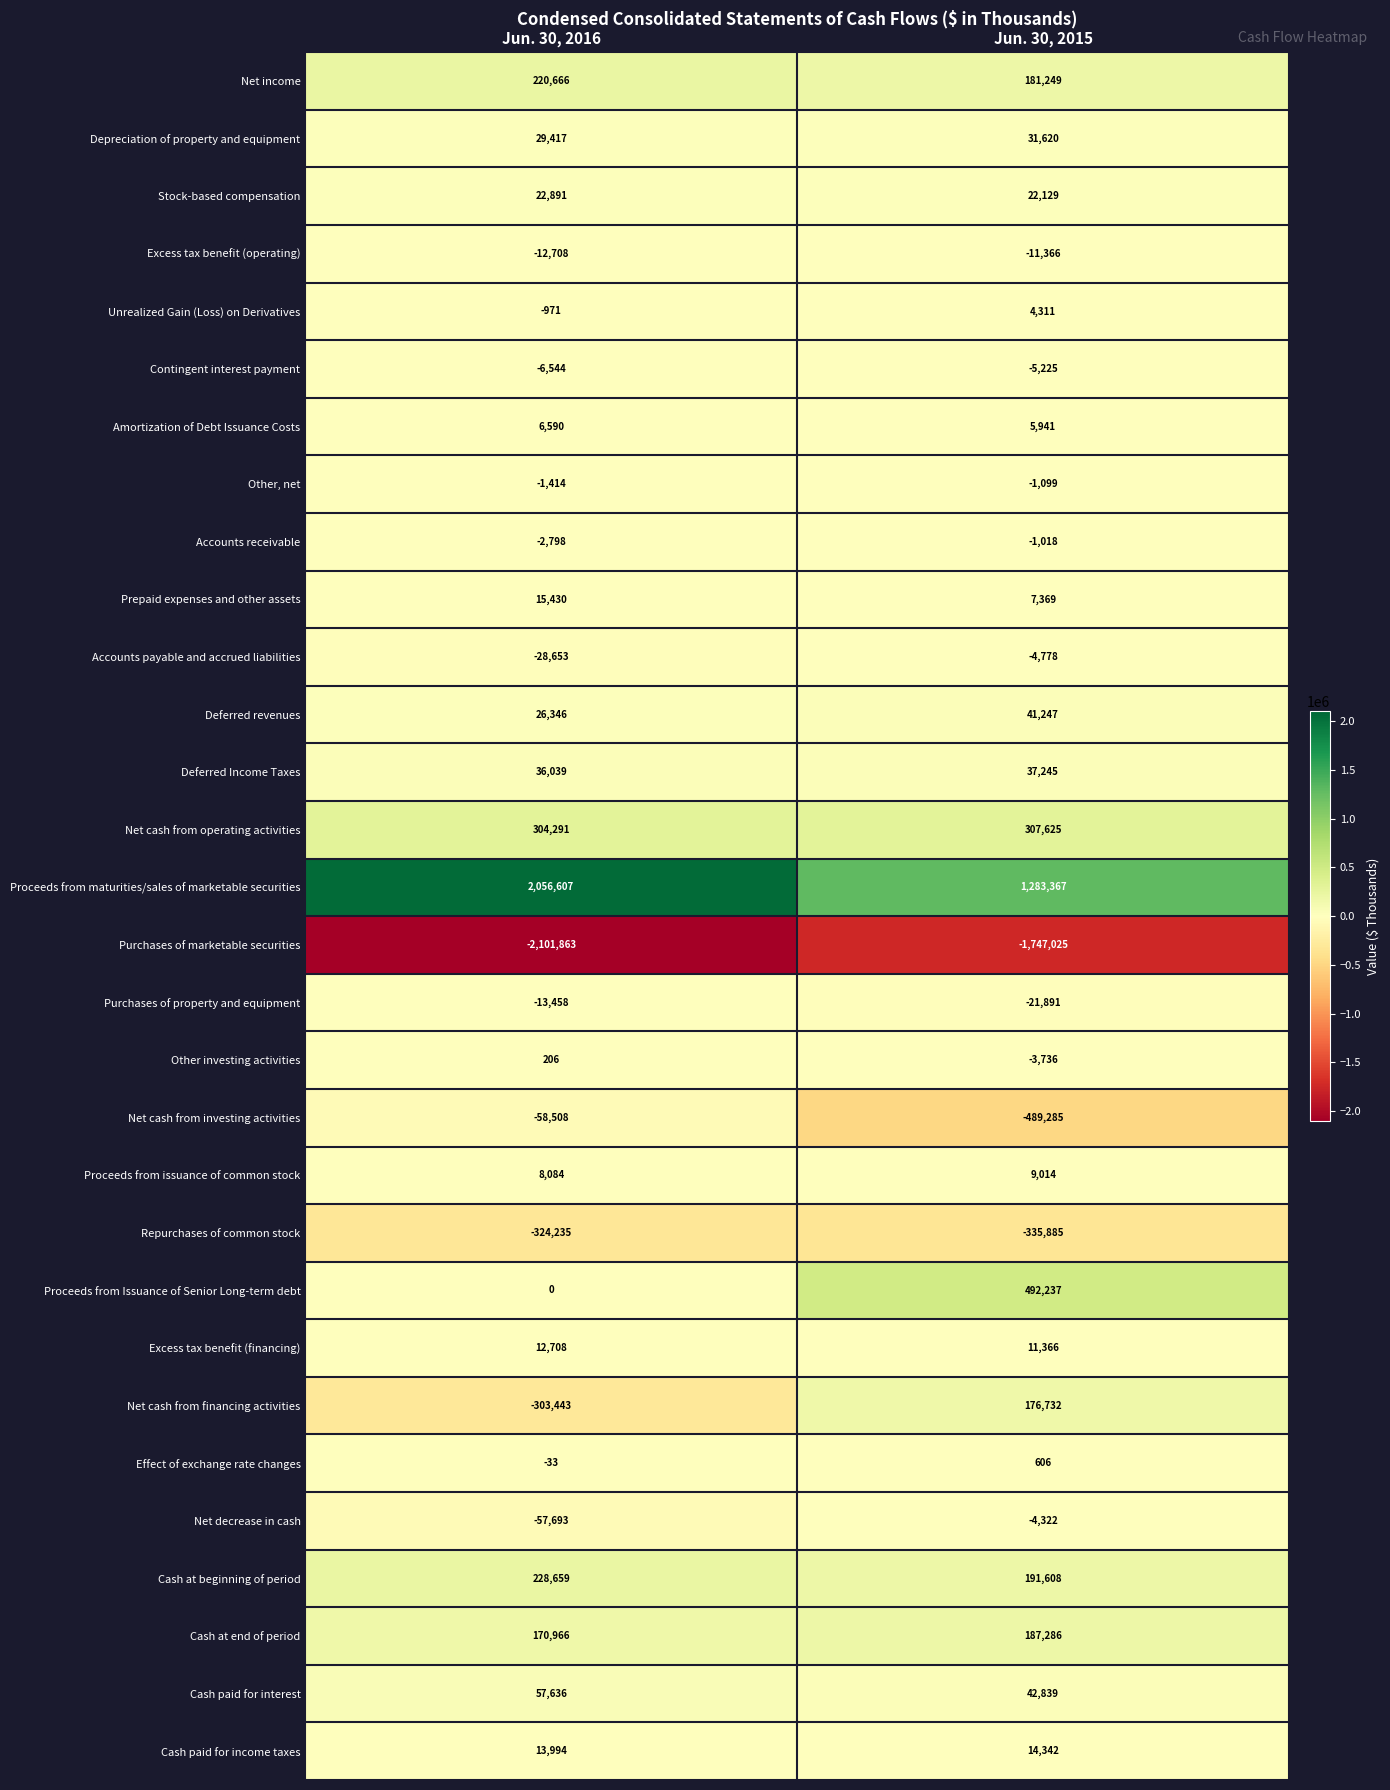

What is the difference between the Unrealized Gain (Loss) on Derivatives values at Jun. 30, 2016 and Jun. 30, 2015?

5282